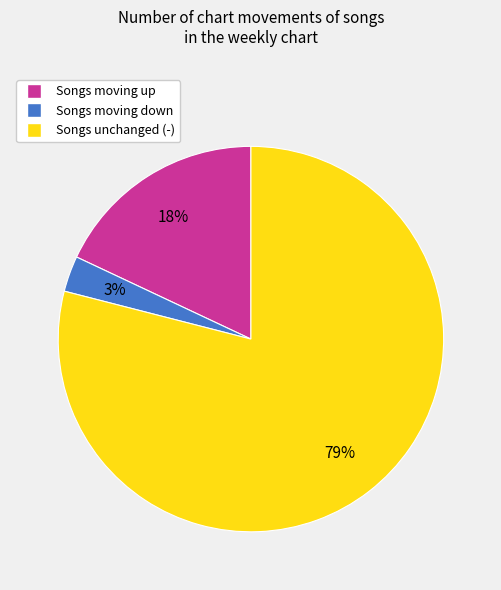

Does any single category account for the majority?

Yes